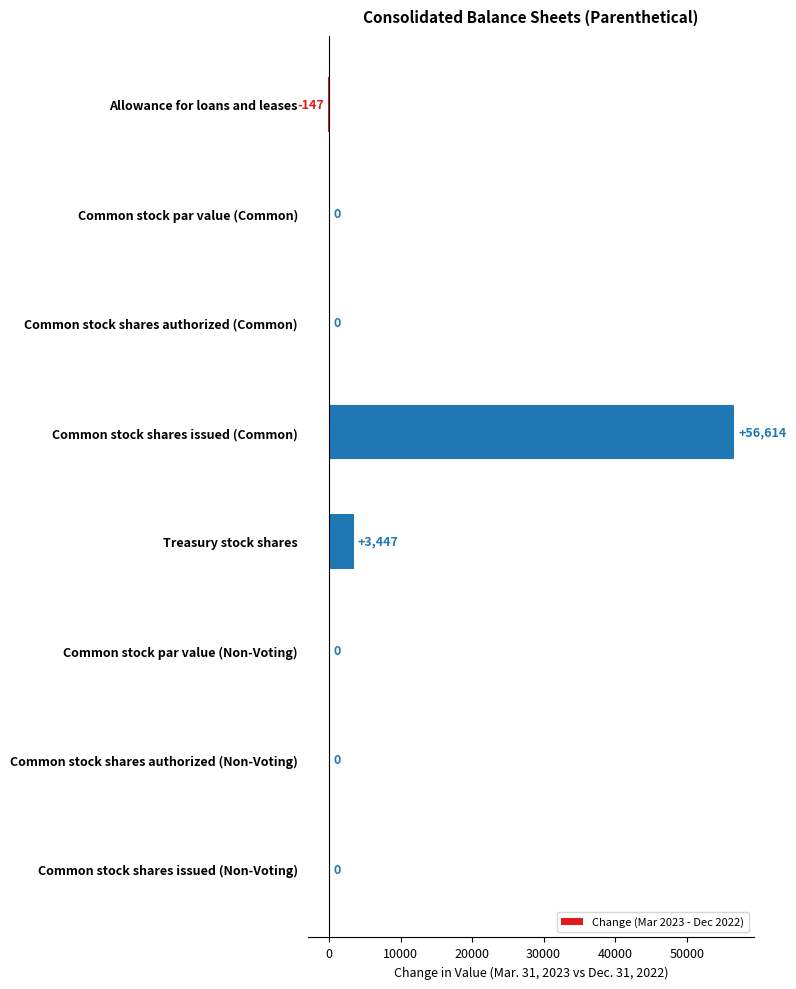

What is the sum of all values?

59914